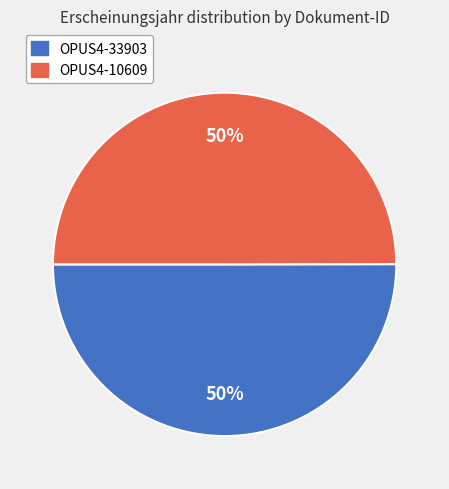

The OPUS4-33903 slice represents 50% of the pie. True or false?

True